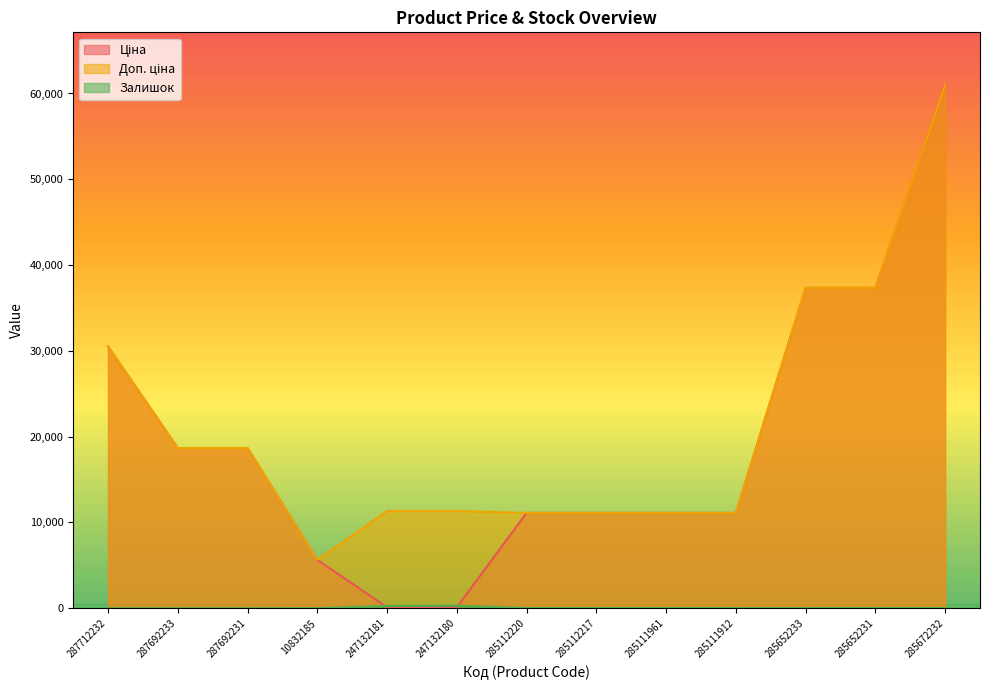

Which series has the largest total across all categories?

Доп. ціна